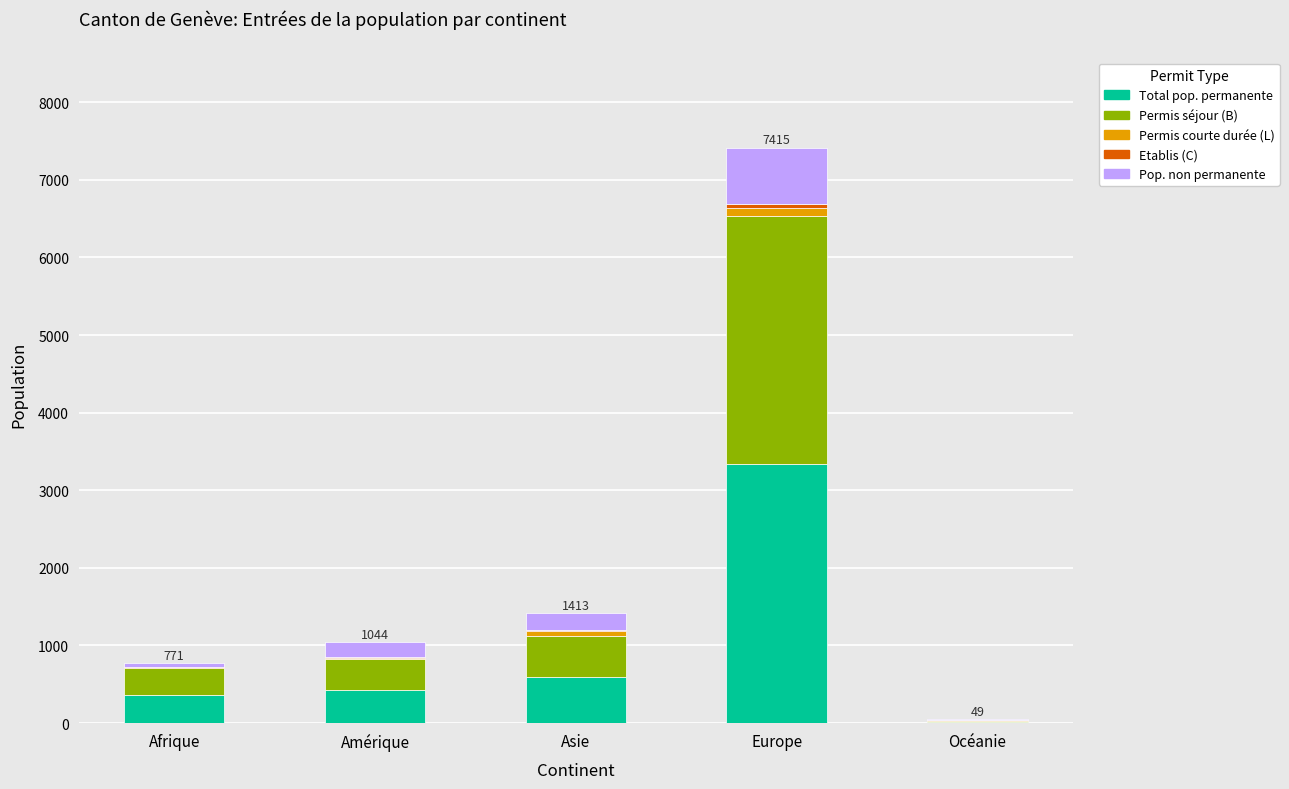

How many categories are shown in the chart?

5